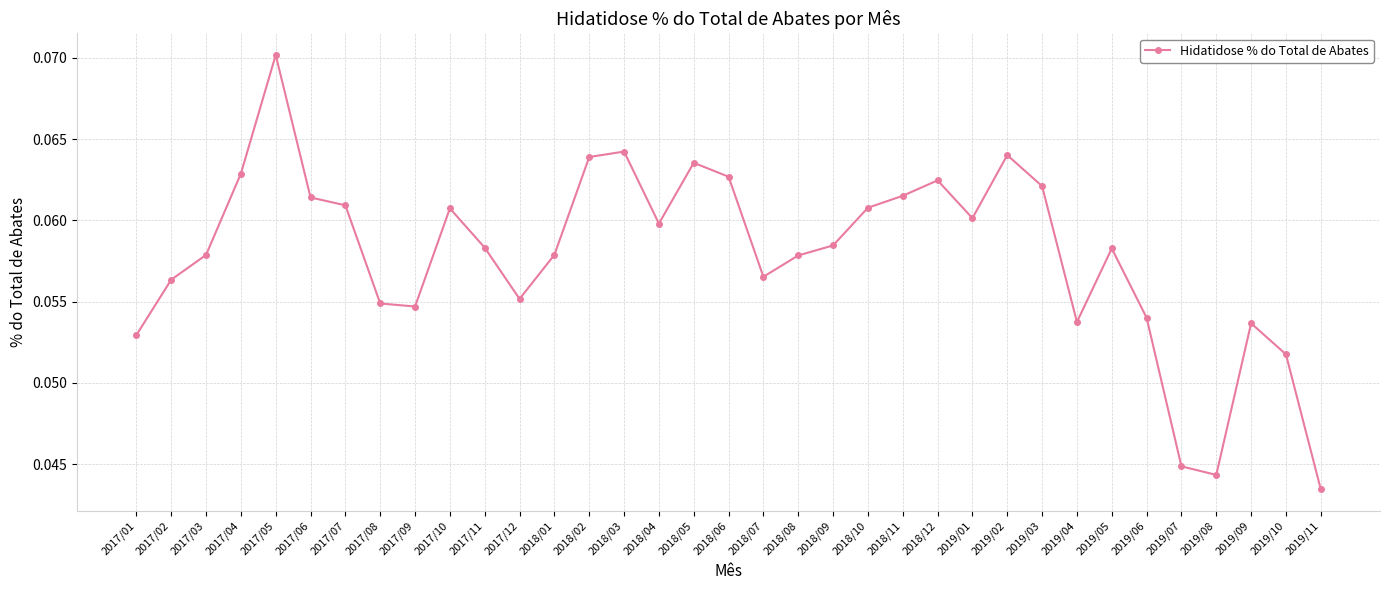

Between 2018/05 and 2017/04, which is larger?

2018/05